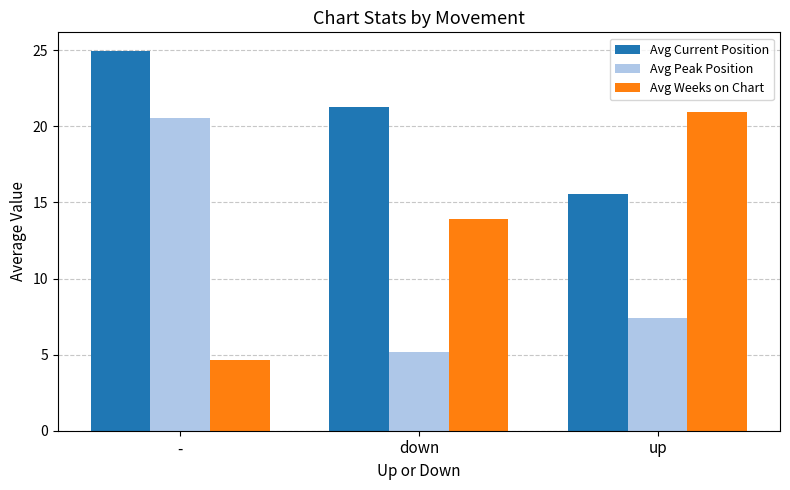

True or false: Avg Current Position has a value of 36.7 at -.

False